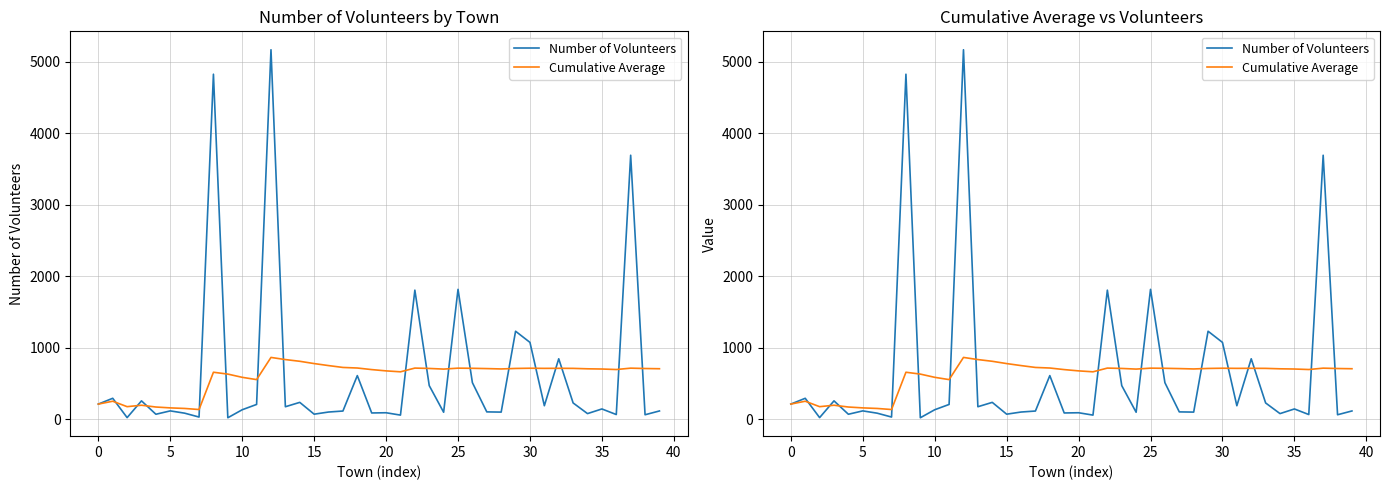

At which label does Cumulative Average reach its peak?

12